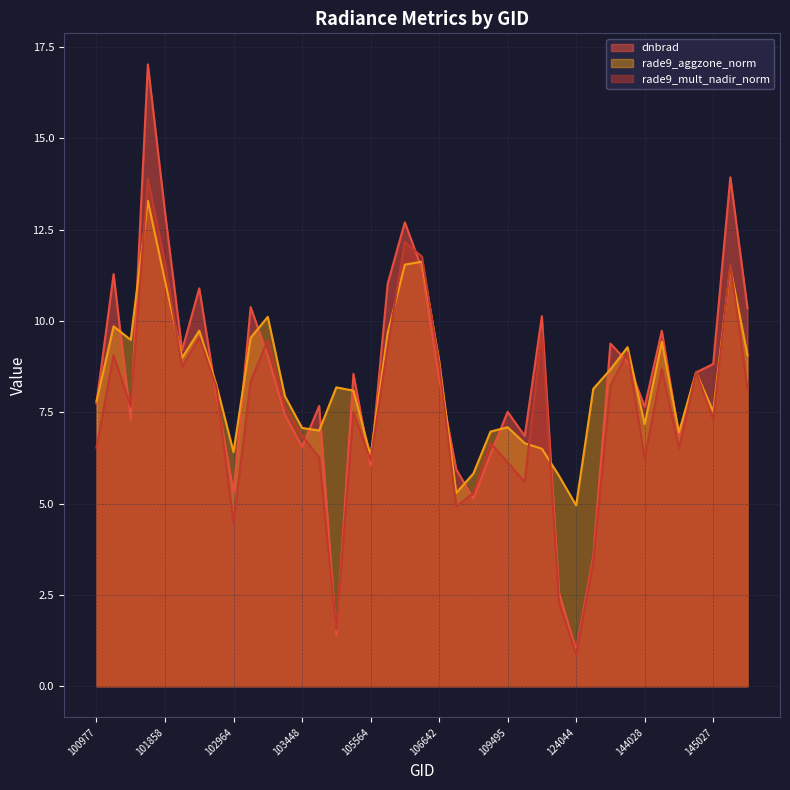

True or false: rade9_aggzone_norm and rade9_mult_nadir_norm cross at least once.

True